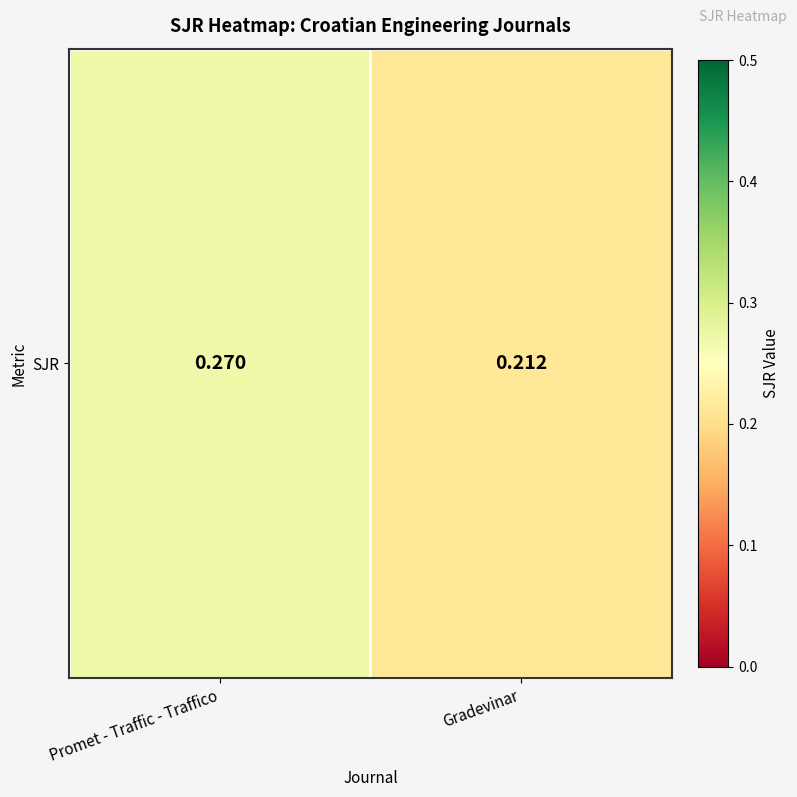

At which category does the chart reach its peak across all series?

Promet - Traffic - Traffico